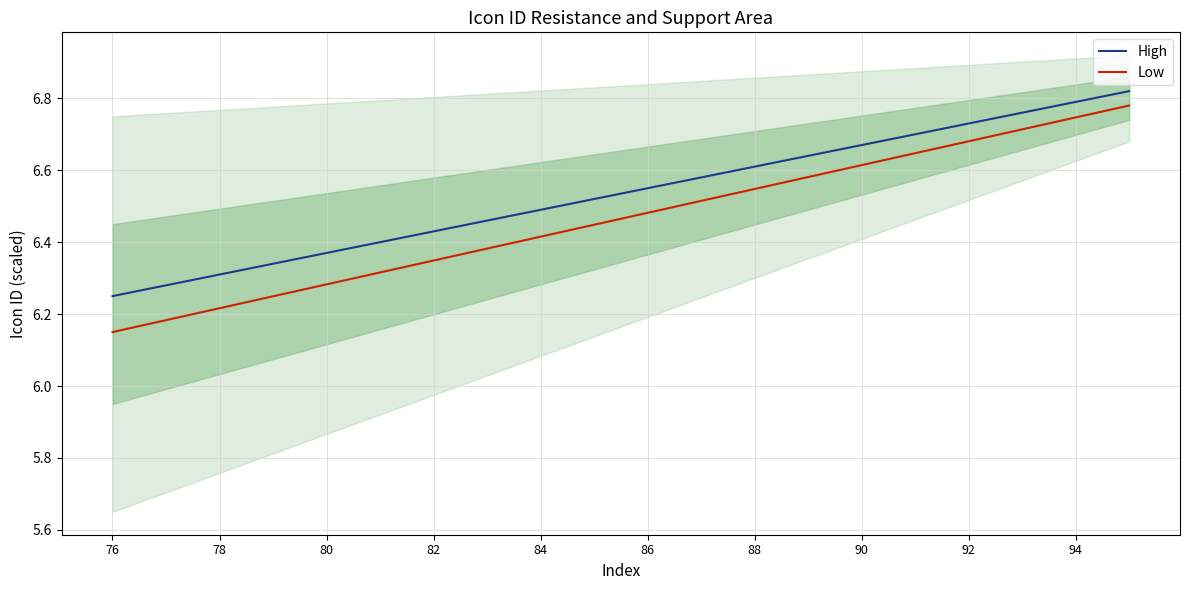

The value of High at 76 is 10.1. True or false?

False